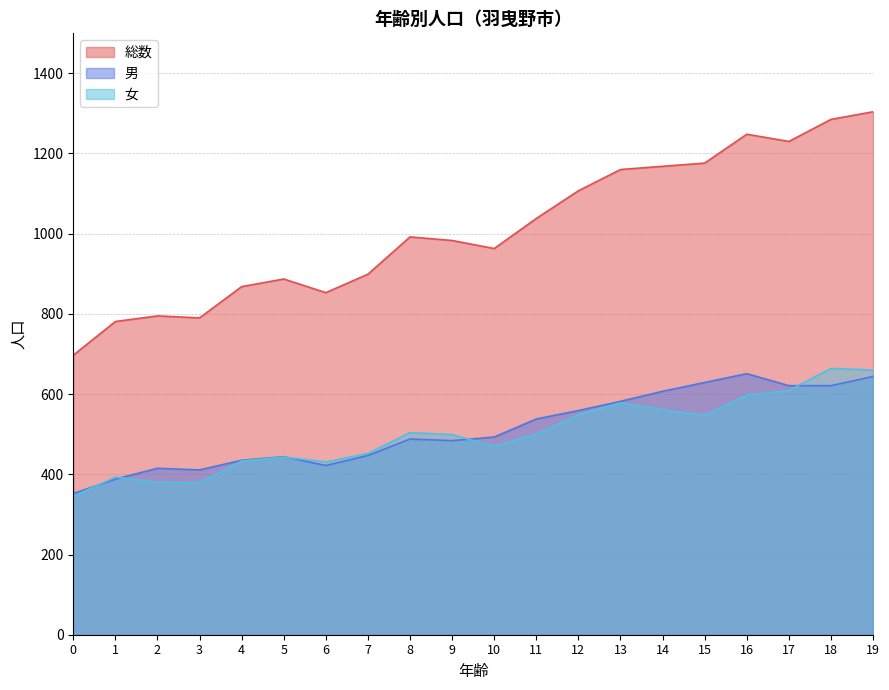

What is the total value across all series at 17?

2460